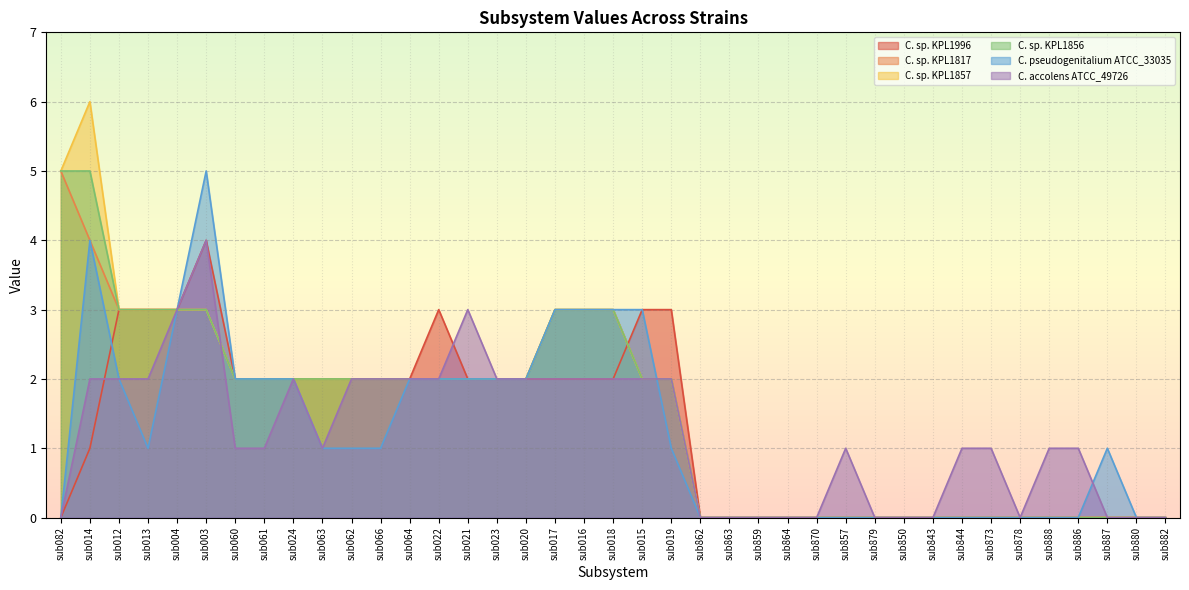

What is the average value of the C. sp. KPL1996 series?

1